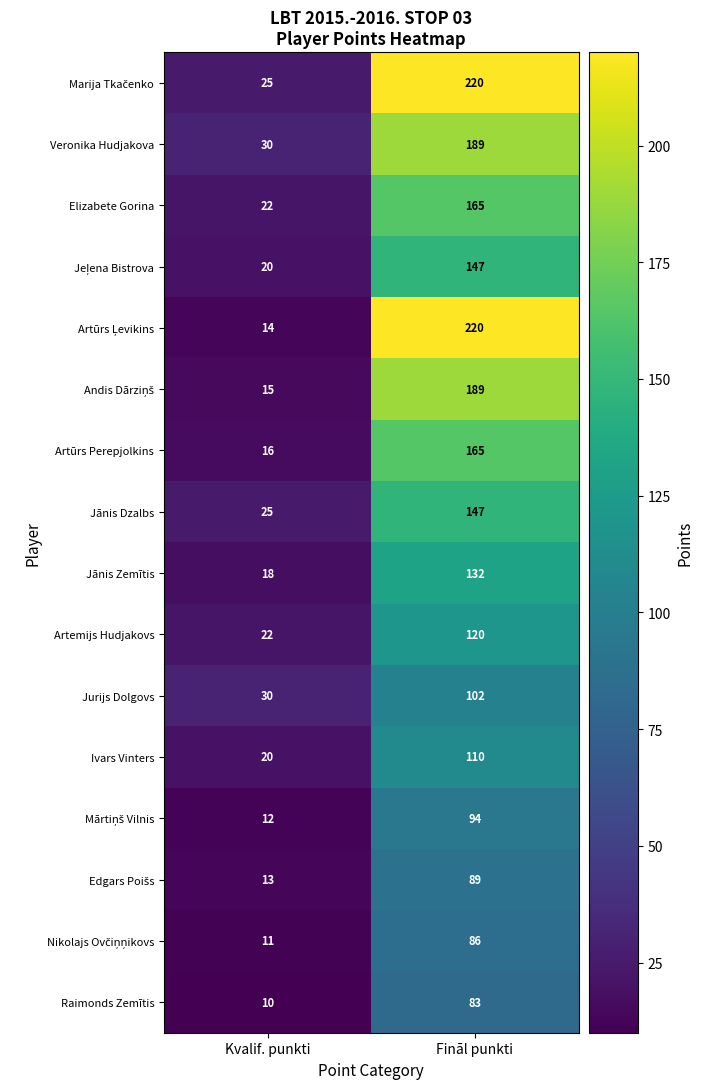

True or false: Artūrs Perepjolkins has a value of 290 at Fināl punkti.

False